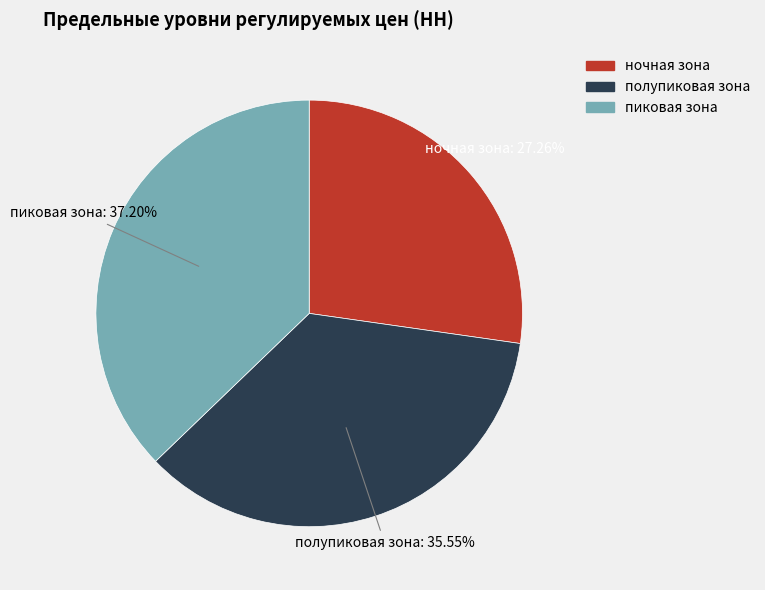

To the nearest percent, what is the difference between the largest and smallest slice percentages?

10%